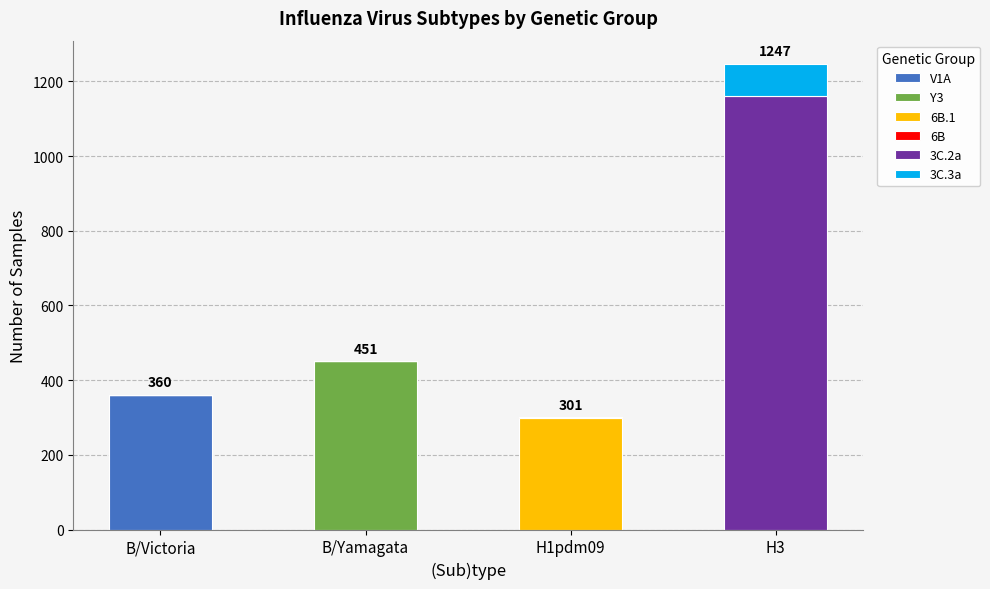

The value of V1A at B/Victoria is 360. True or false?

True